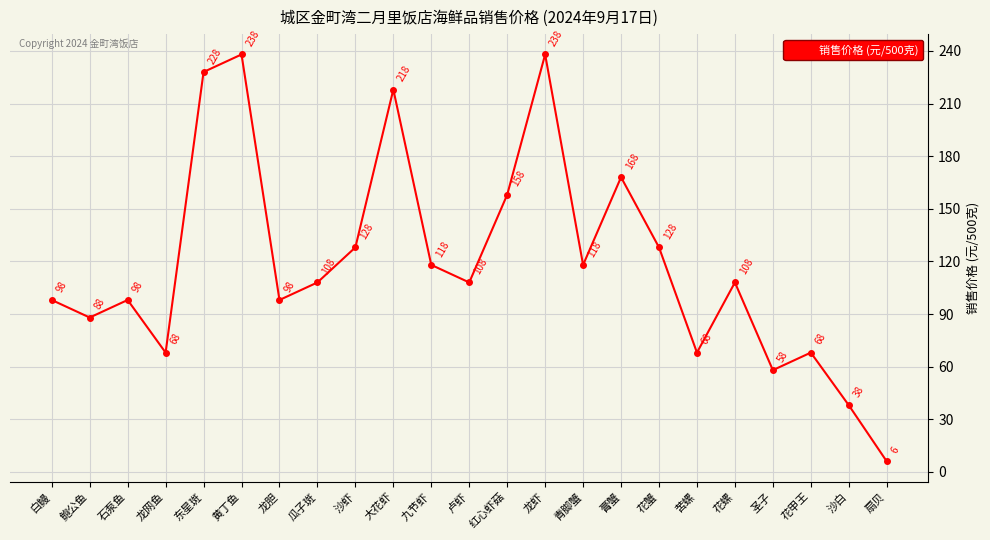

What is the sum of all values?

2752